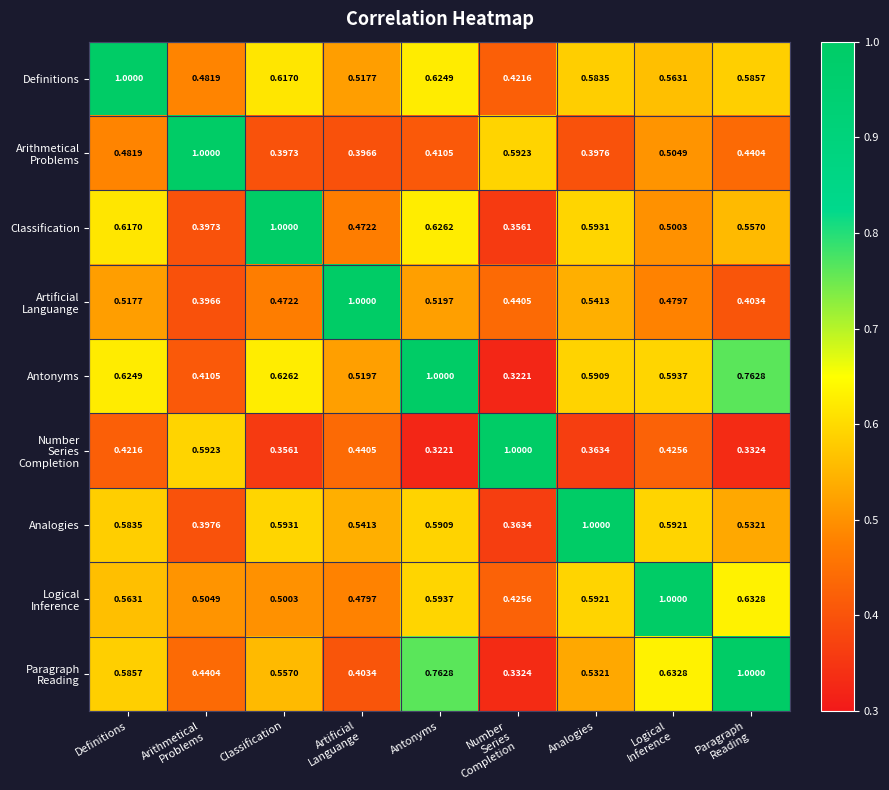

Which series has the largest total across all categories?

Antonyms